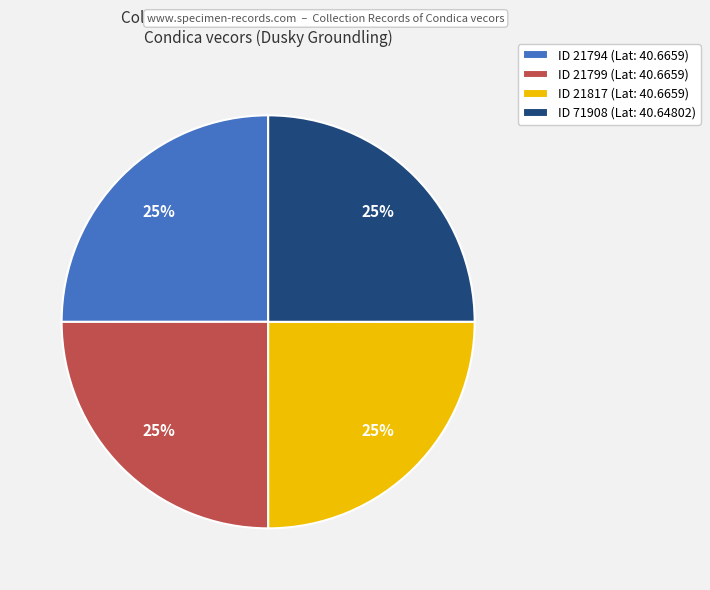

True or false: ID 71908 (Lat: 40.64802) accounts for 13% of the total.

False